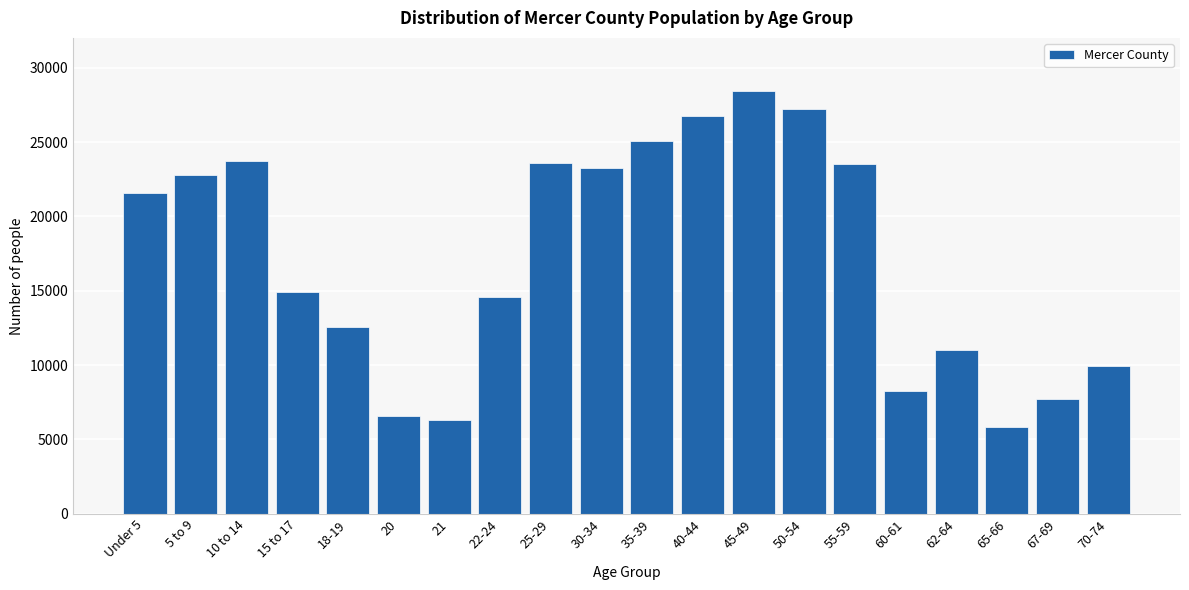

Which category has the highest value across all series?

45-49